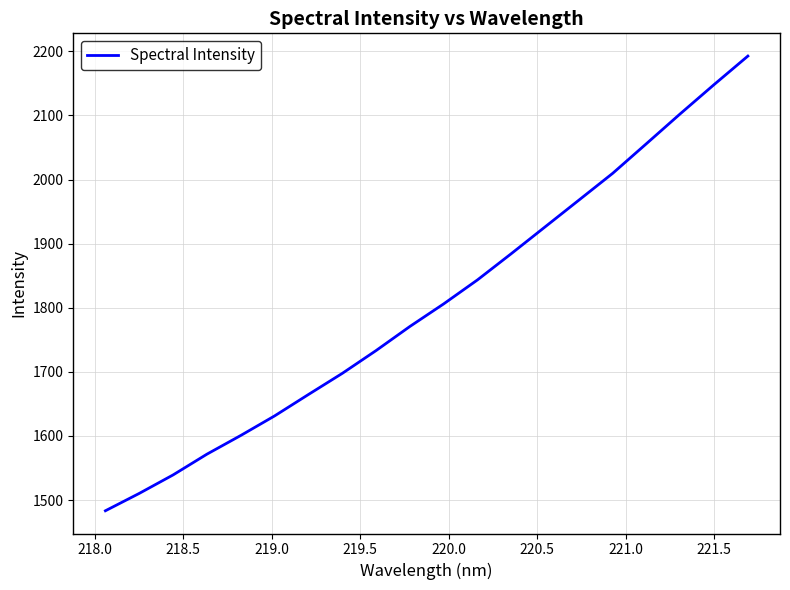

How many values are below 1806?

10